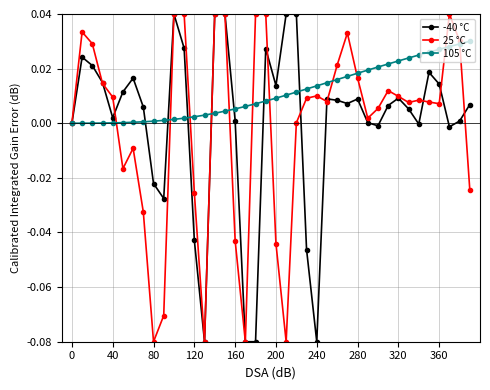

Does the chart display data point markers on the line(s)?

Yes